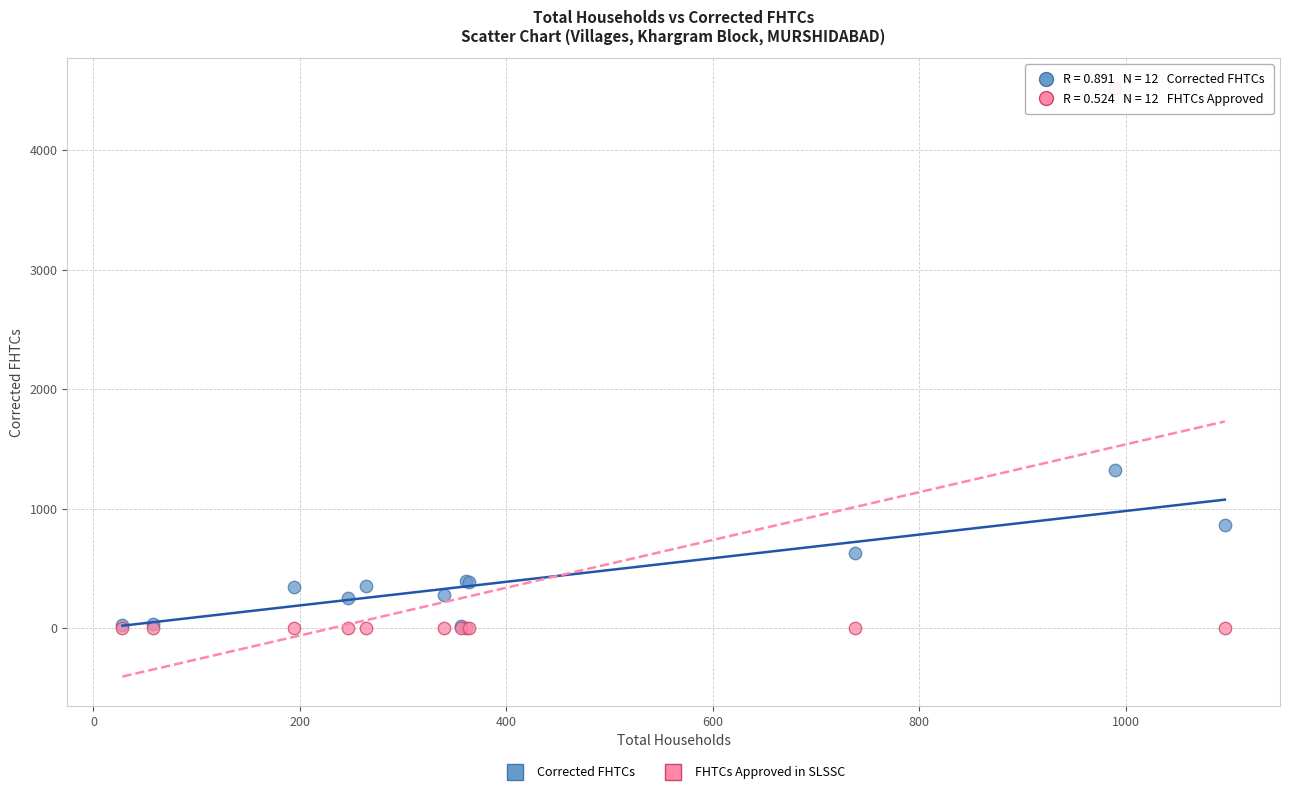

Across all series, what Y value is closest to 2261?

1323